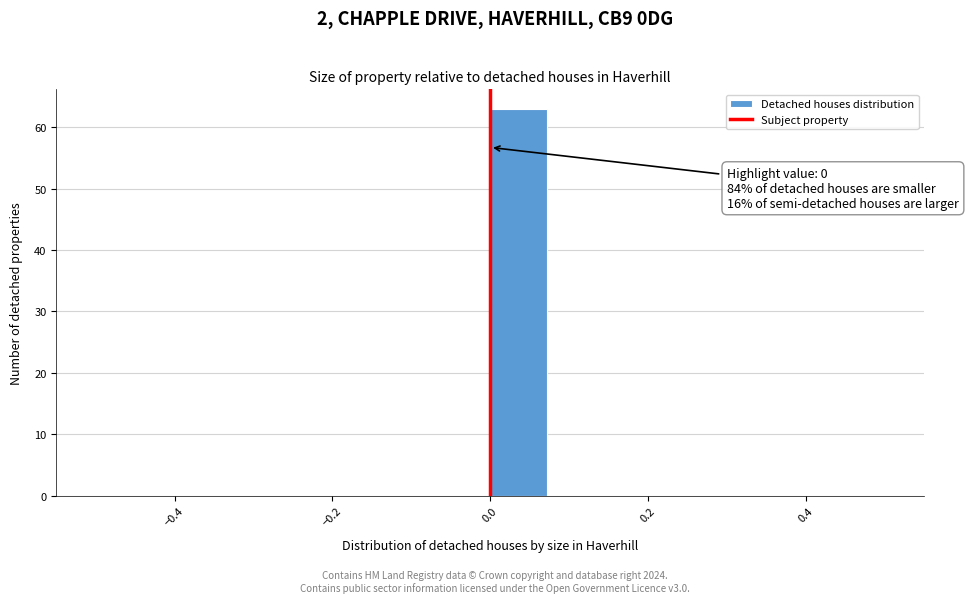

Around what value on the x-axis is the tallest bar? Give the approximate position of its centre, as read against the axis.

0.04